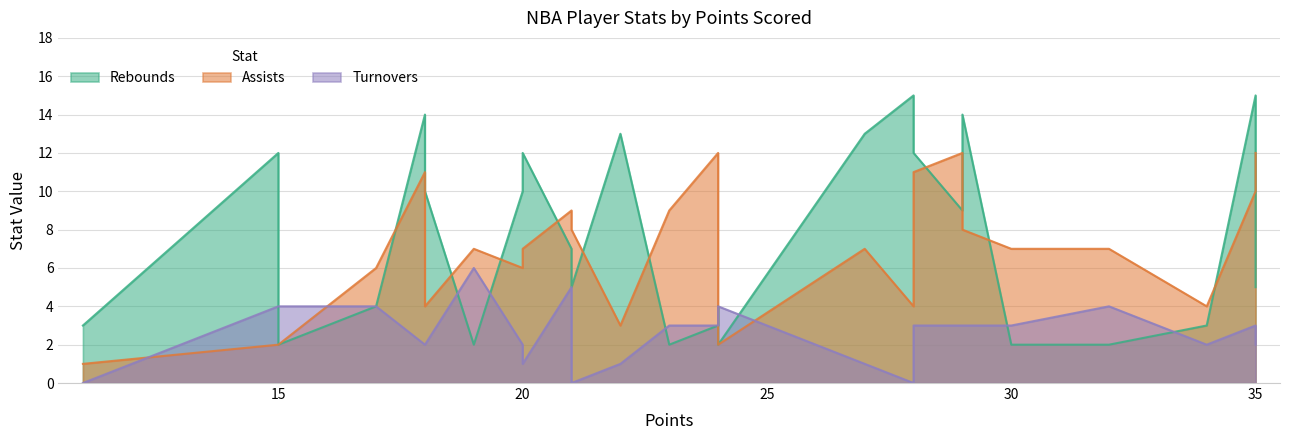

What is the approximate value of Assists at 11?

1